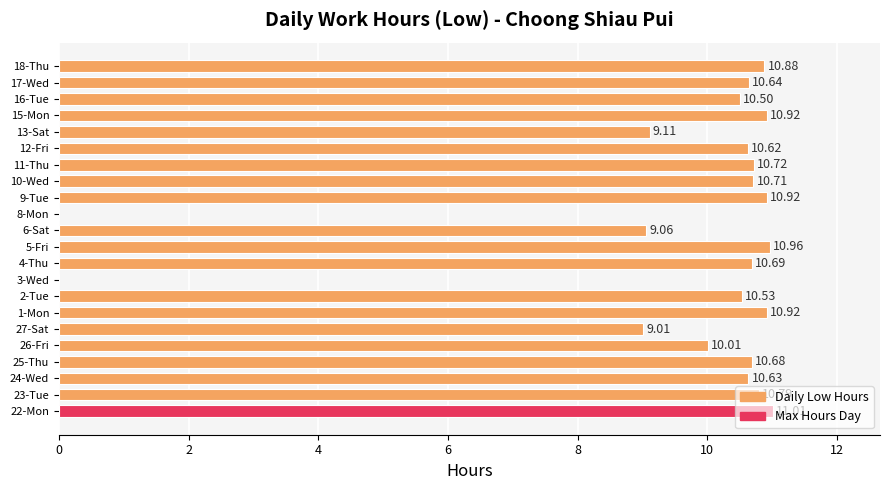

What is the change in value from 22-Mon to 8-Mon?

-11.0